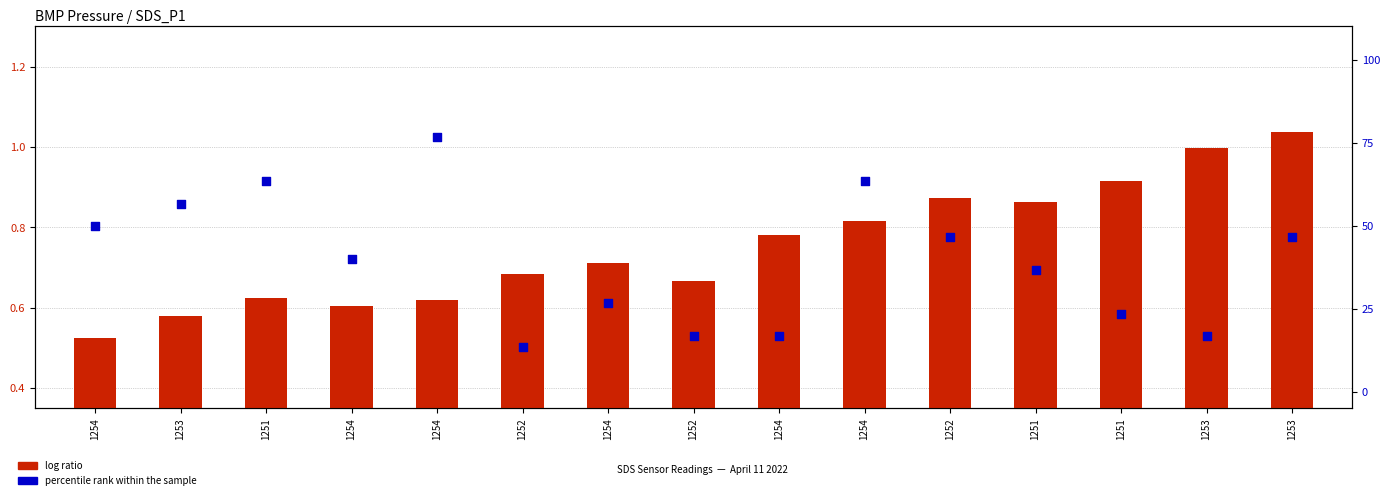

Which series contains the lowest Y value?

log ratio